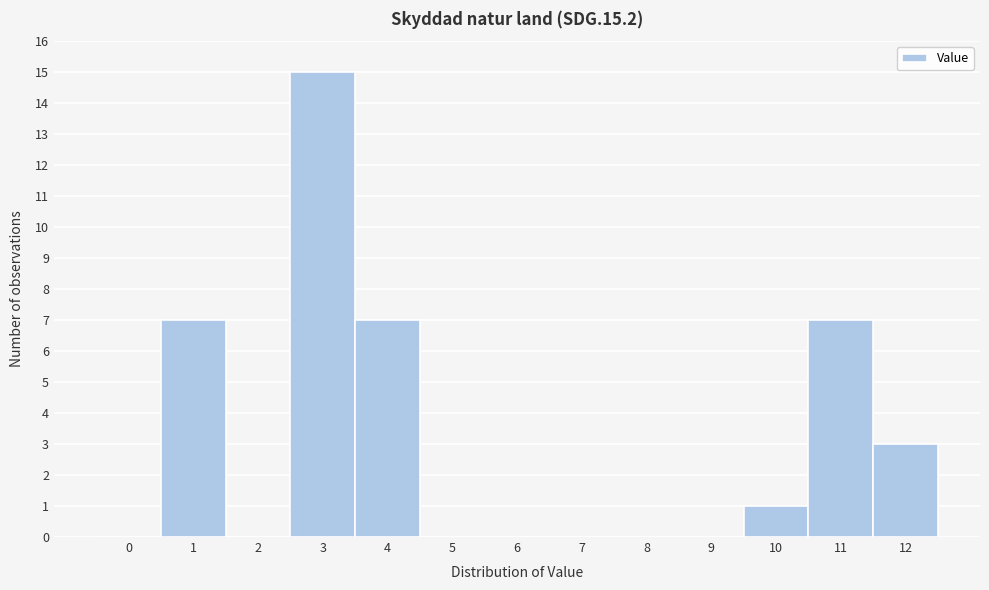

Reading left to right, what are all the values shown in this chart?

0=0	1=7	2=0	3=15	4=7	5=0	6=0	7=0	8=0	9=0	10=1	11=7	12=3